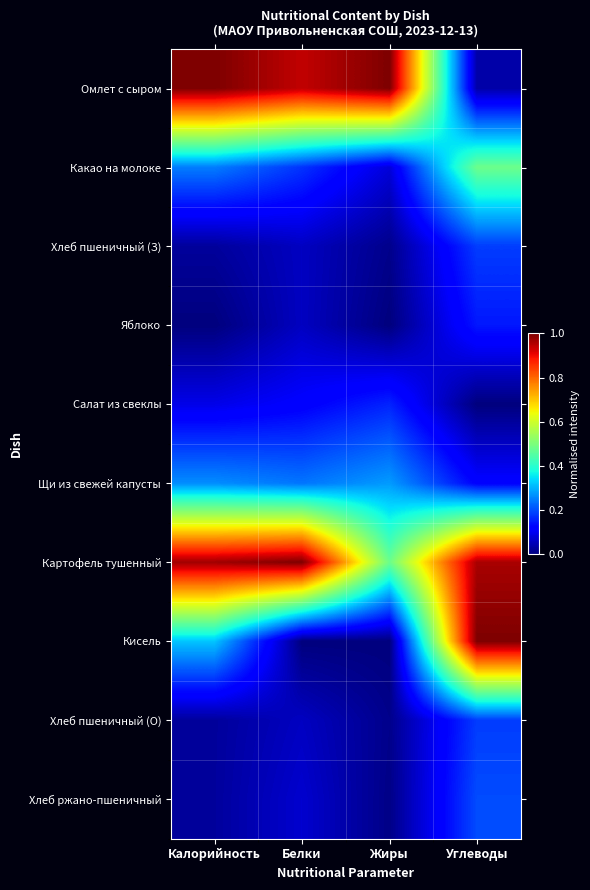

Which category has the highest value across all series?

Калорийность